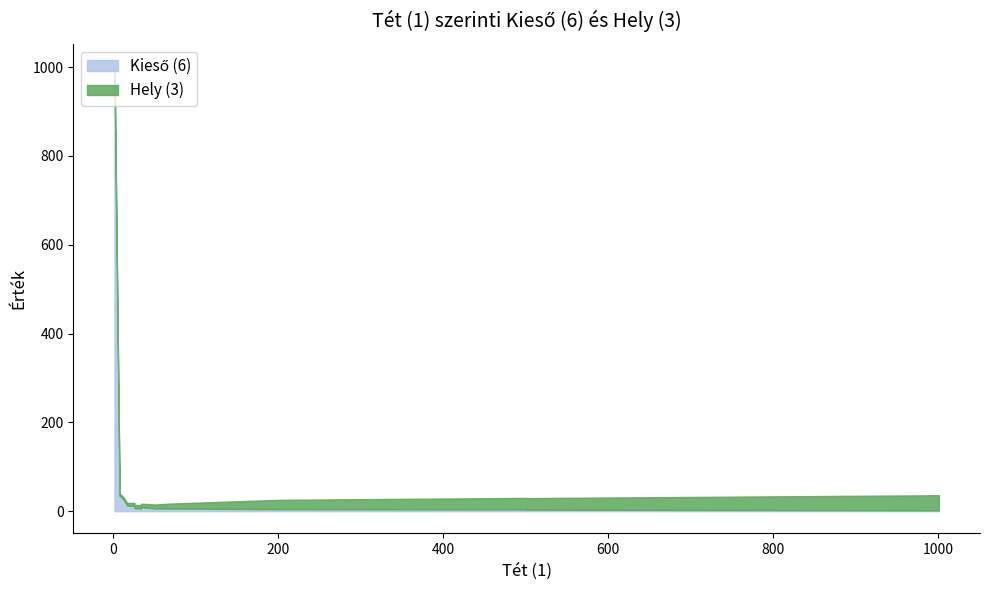

Where does the Hely (3) series first go above 8?

1.